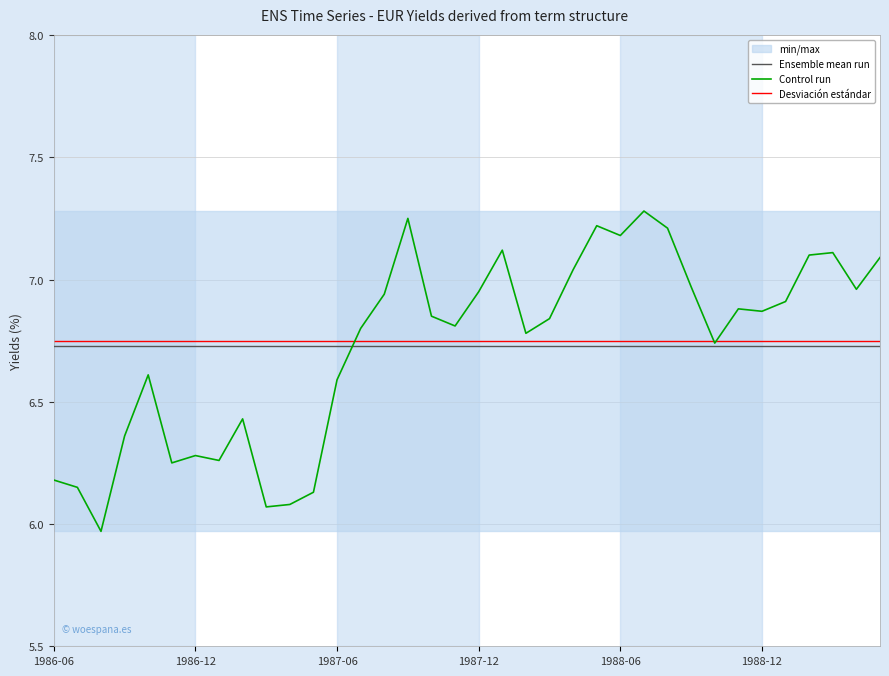

Is it true that Ensemble mean run equals 3.9 at 1986-06?

False